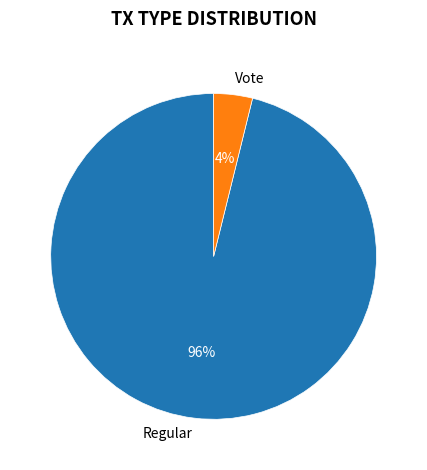

How many slices are in this pie chart?

2